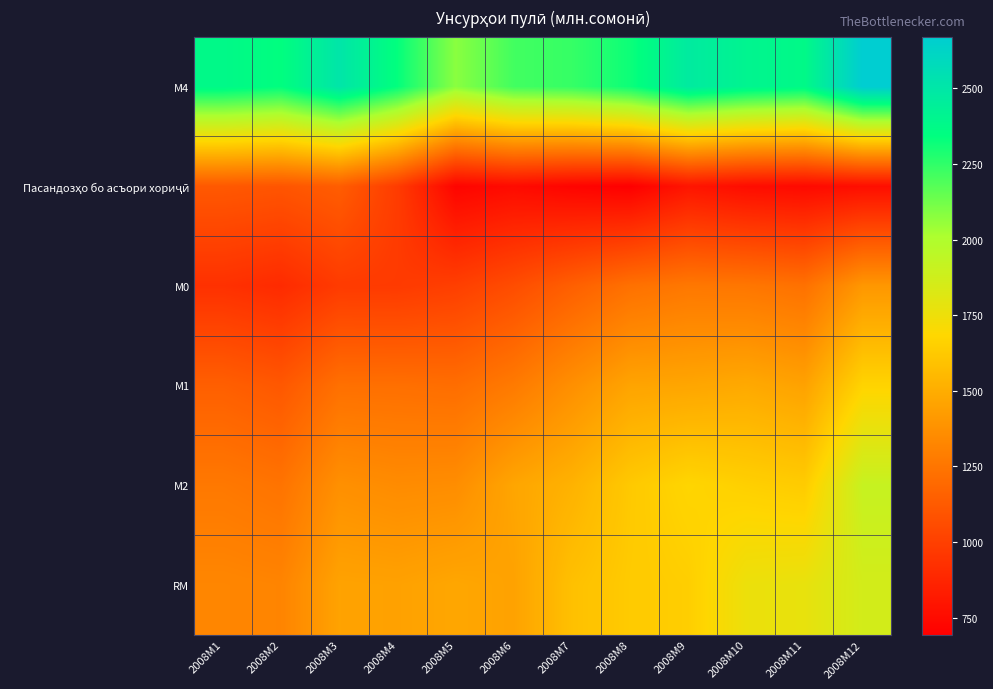

At 2008M12, list the series in order from smallest to largest.

Пасандозҳо бо асъори хориҷӣ, М0, М1, RM, М2, М4